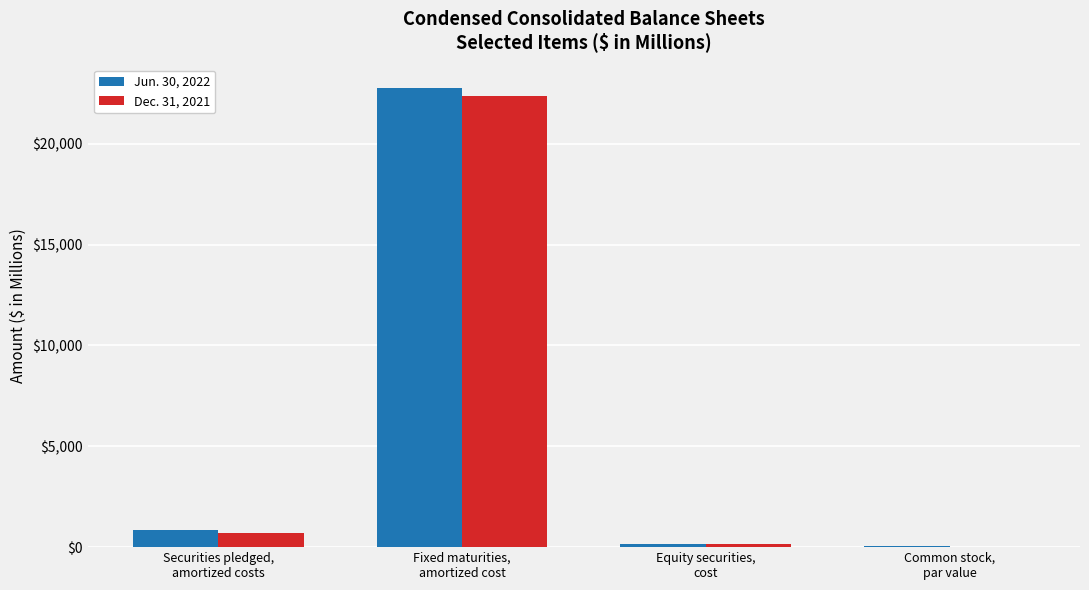

At which category is the sum across all series the highest?

Fixed maturities,
amortized cost